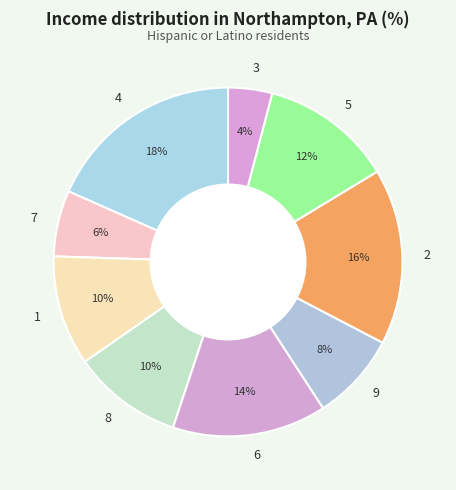

Which has a higher value, 5 or 6?

6